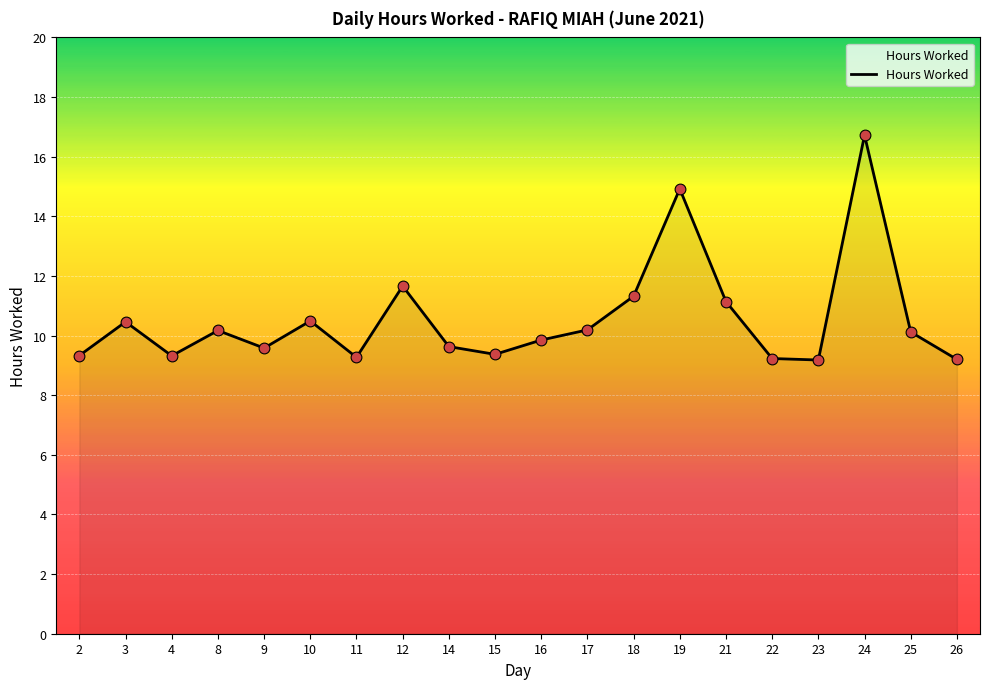

Between 17 and 4, which is larger?

17